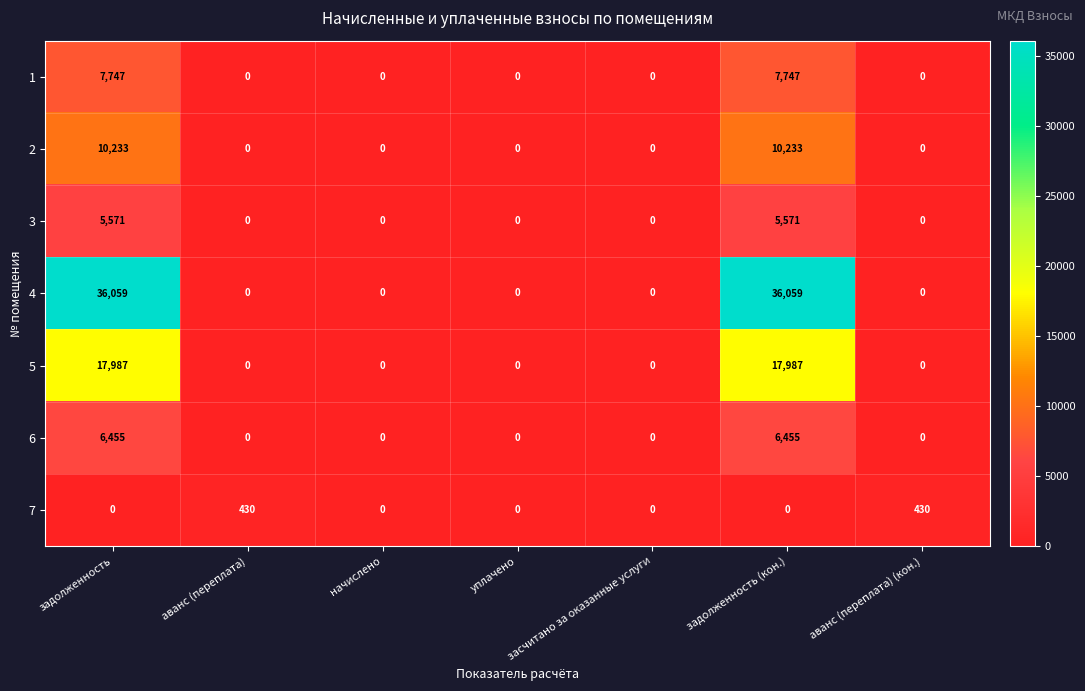

What is the difference between the maximum and minimum values in the 2 series?

10233